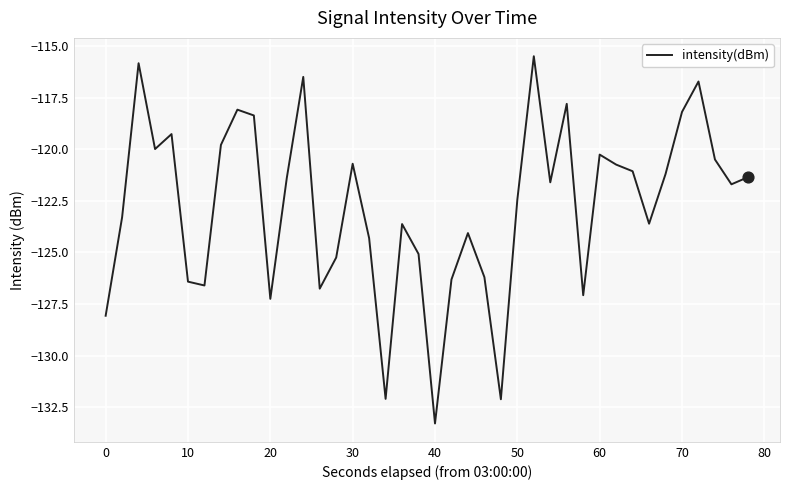

What is the difference between the maximum and minimum values?

17.8